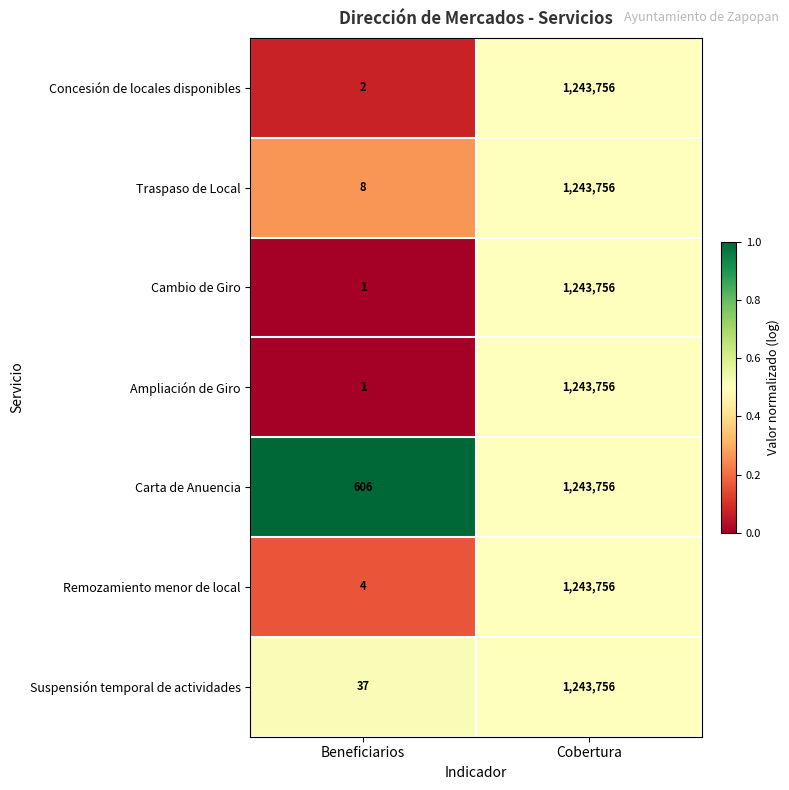

Where is Concesión de locales disponibles nearest to the value 621879?

Beneficiarios